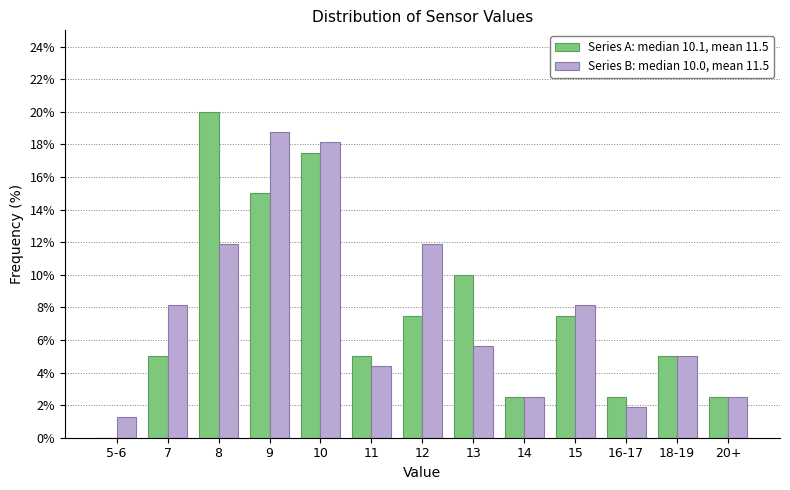

Between 7 and 9, which series saw the biggest shift?

Series B: median 10.0, mean 11.5